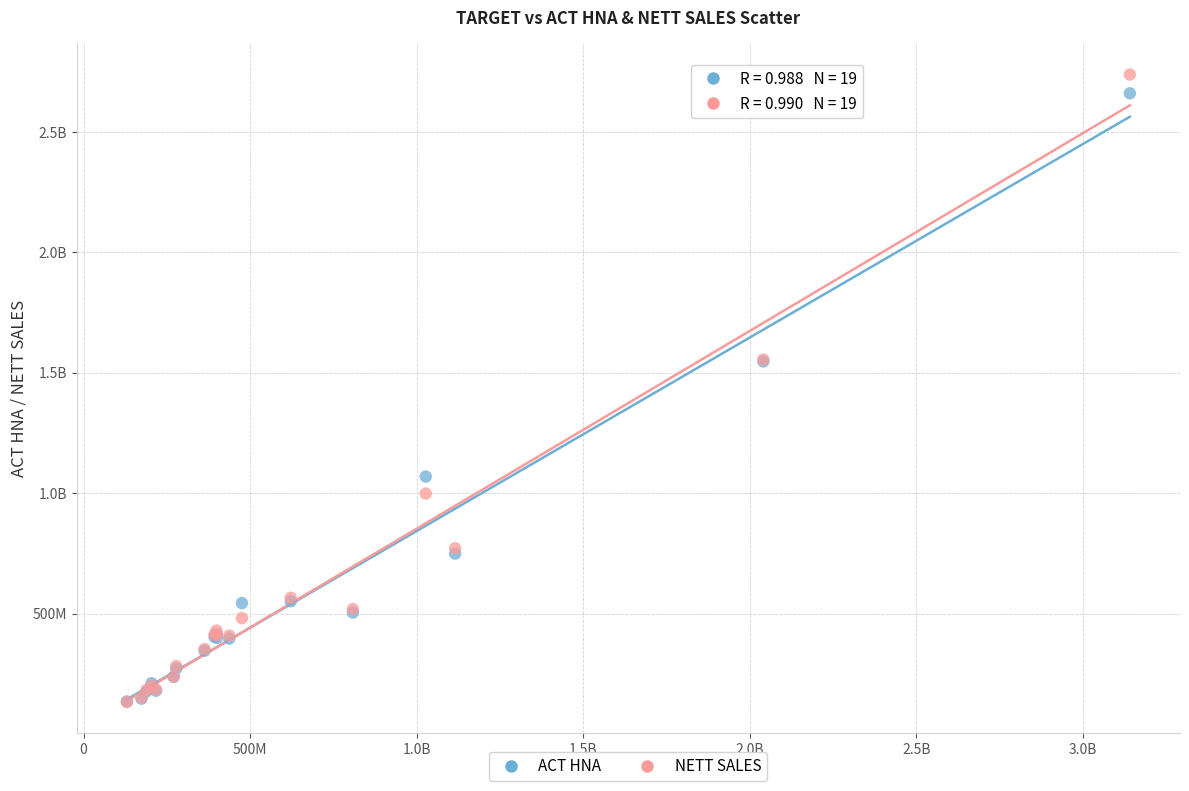

What are all the series names shown in the legend?

ACT HNA, NETT SALES